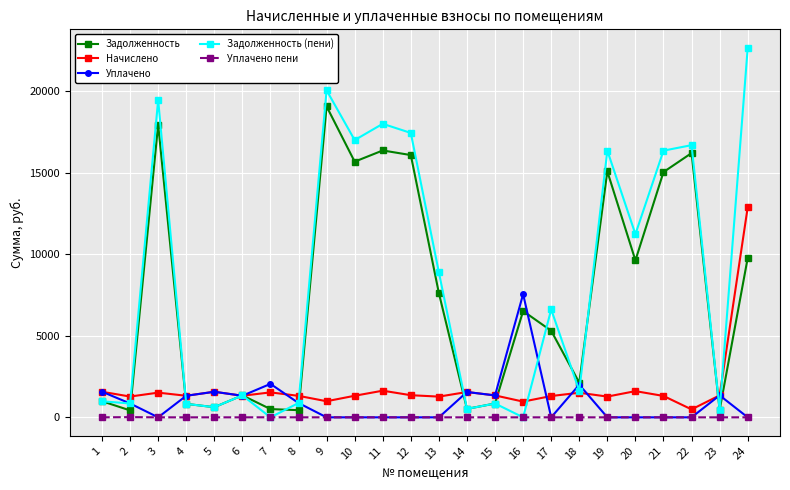

The value of Уплачено at 24 is 2509.7. True or false?

False